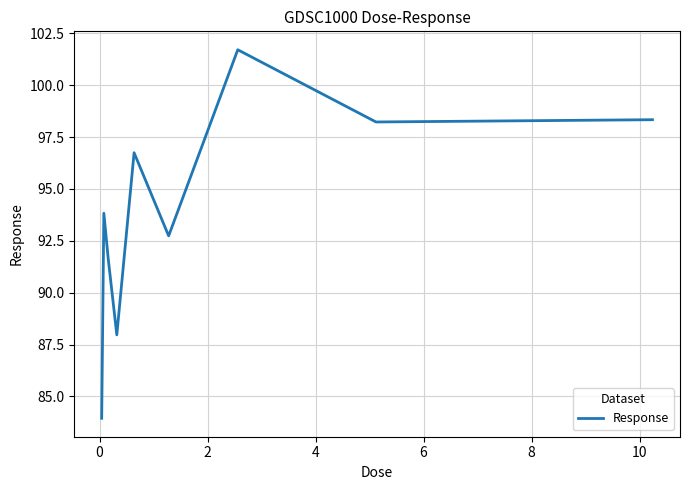

What is the difference between the maximum and minimum values?

17.8